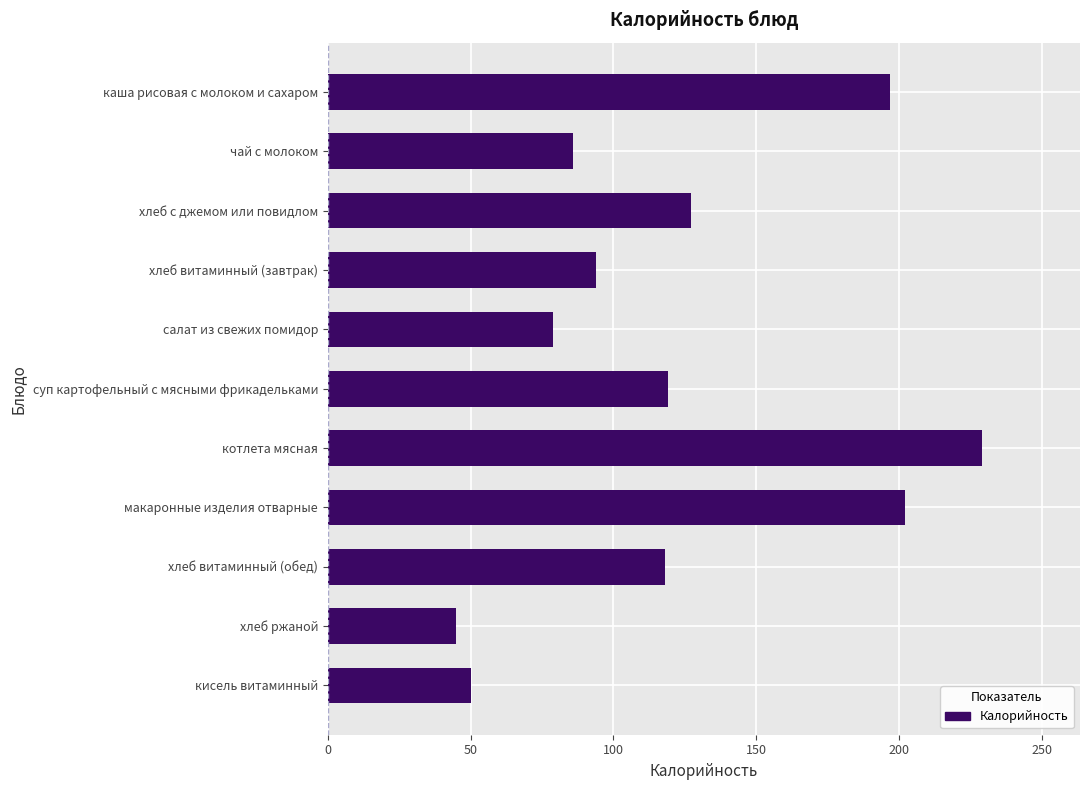

Between хлеб витаминный (обед) and салат из свежих помидор, which is larger?

хлеб витаминный (обед)